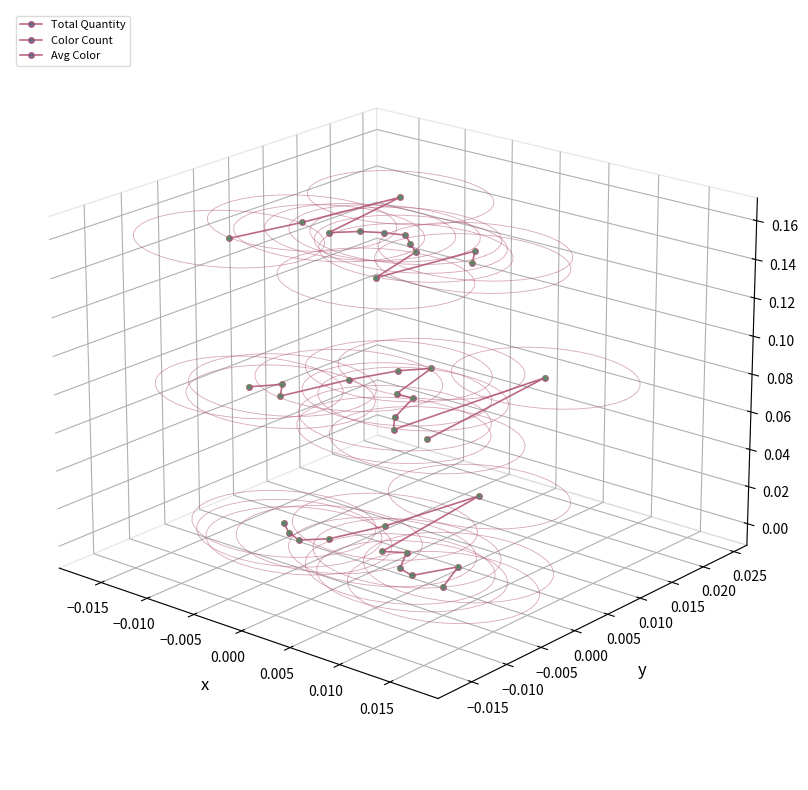

What are all the series names shown in the legend?

Total Quantity, Color Count, Avg Color